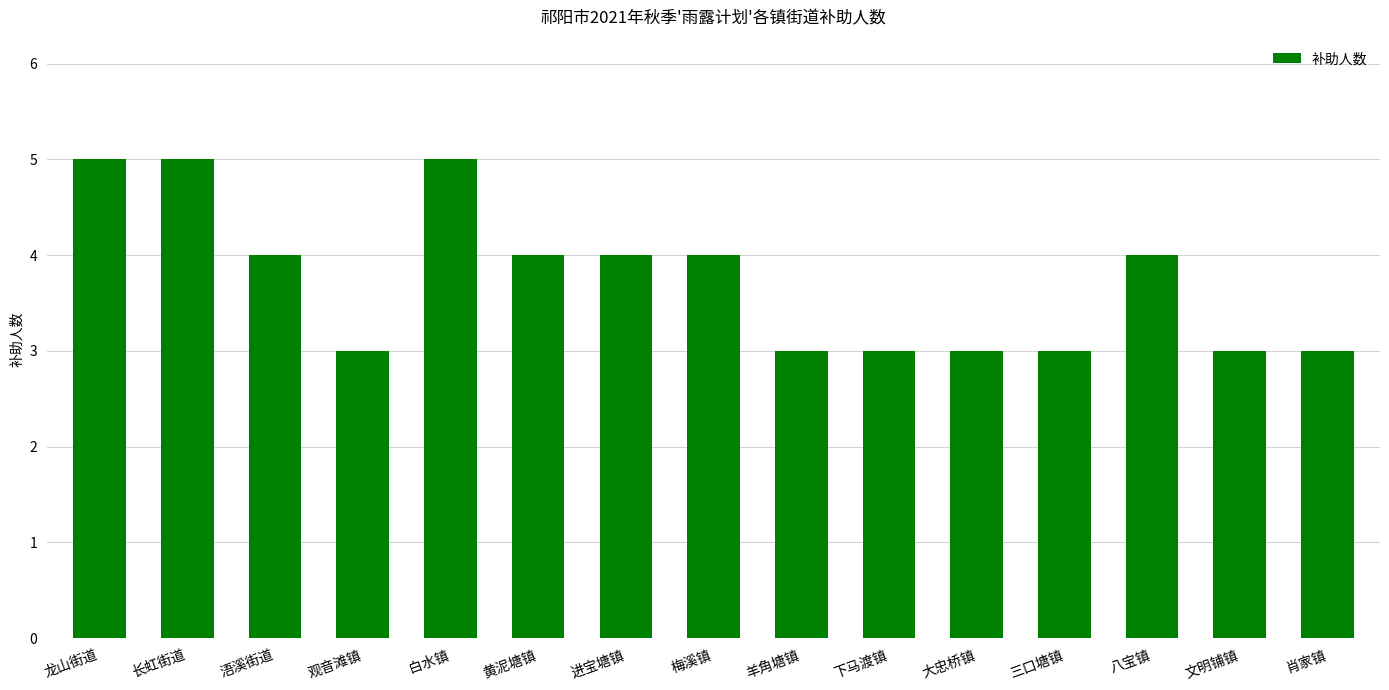

The value at 黄泥塘镇 is 4. True or false?

True